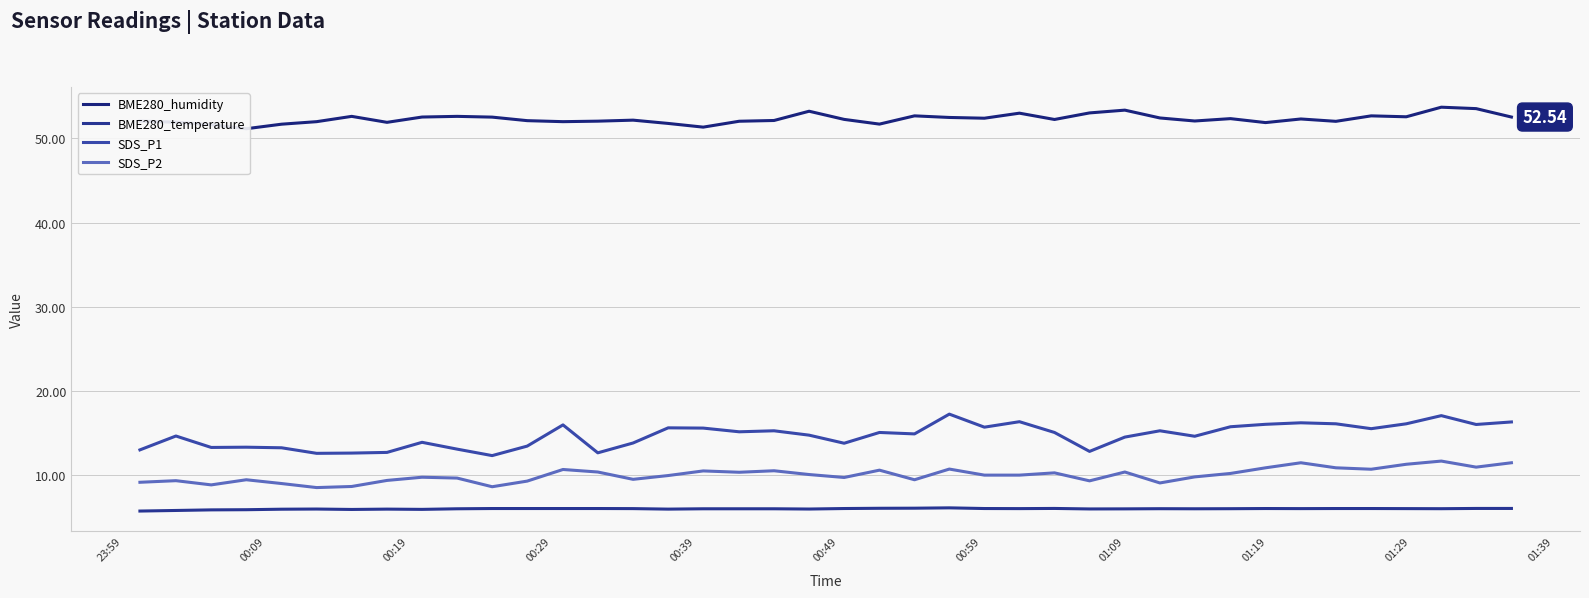

How many lines are shown in the chart?

4